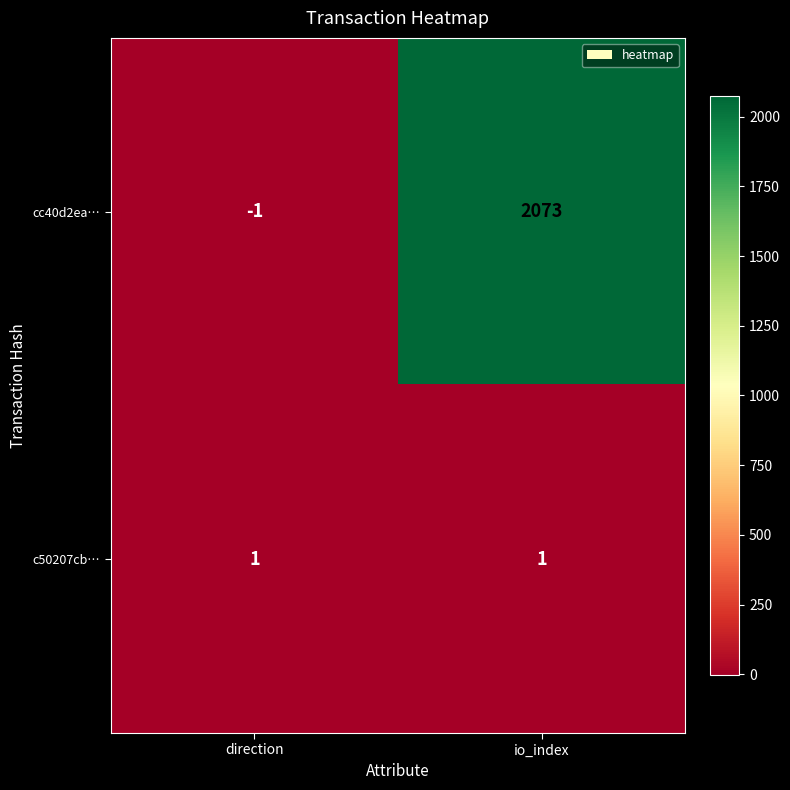

Which series has the largest range (max minus min)?

cc40d2ea…